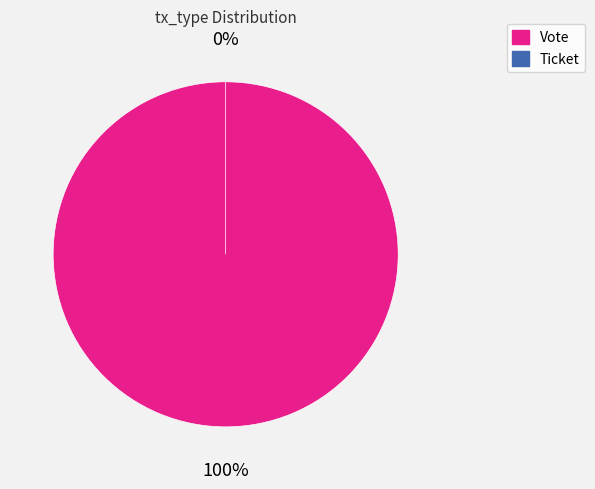

What is the majority slice?

Vote